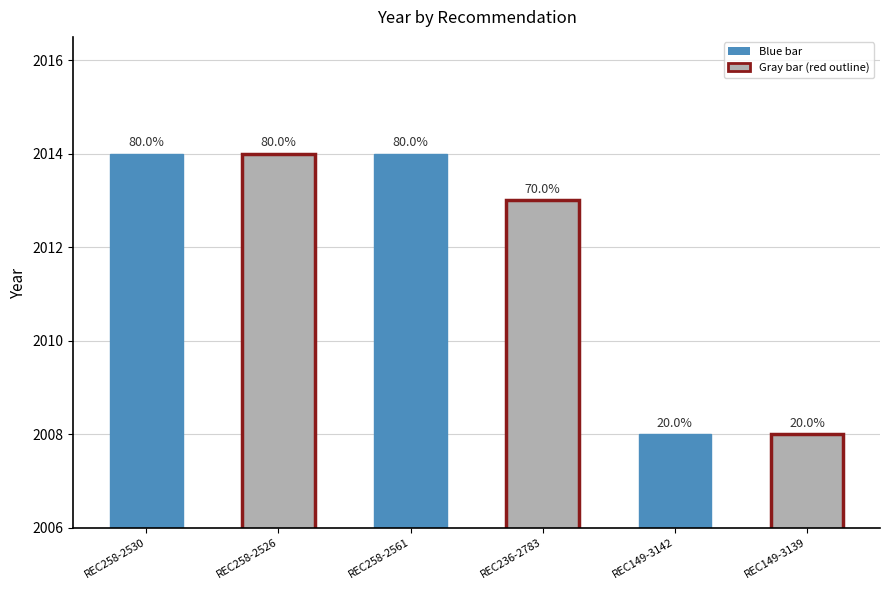

Does the chart contain any negative values?

No